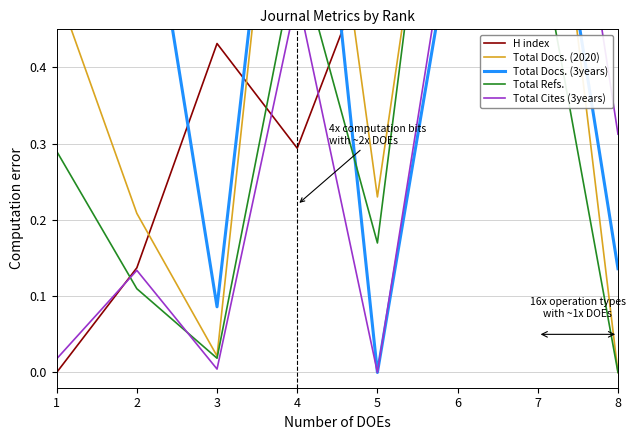

At which label does Total Docs. (3years) reach its minimum?

5